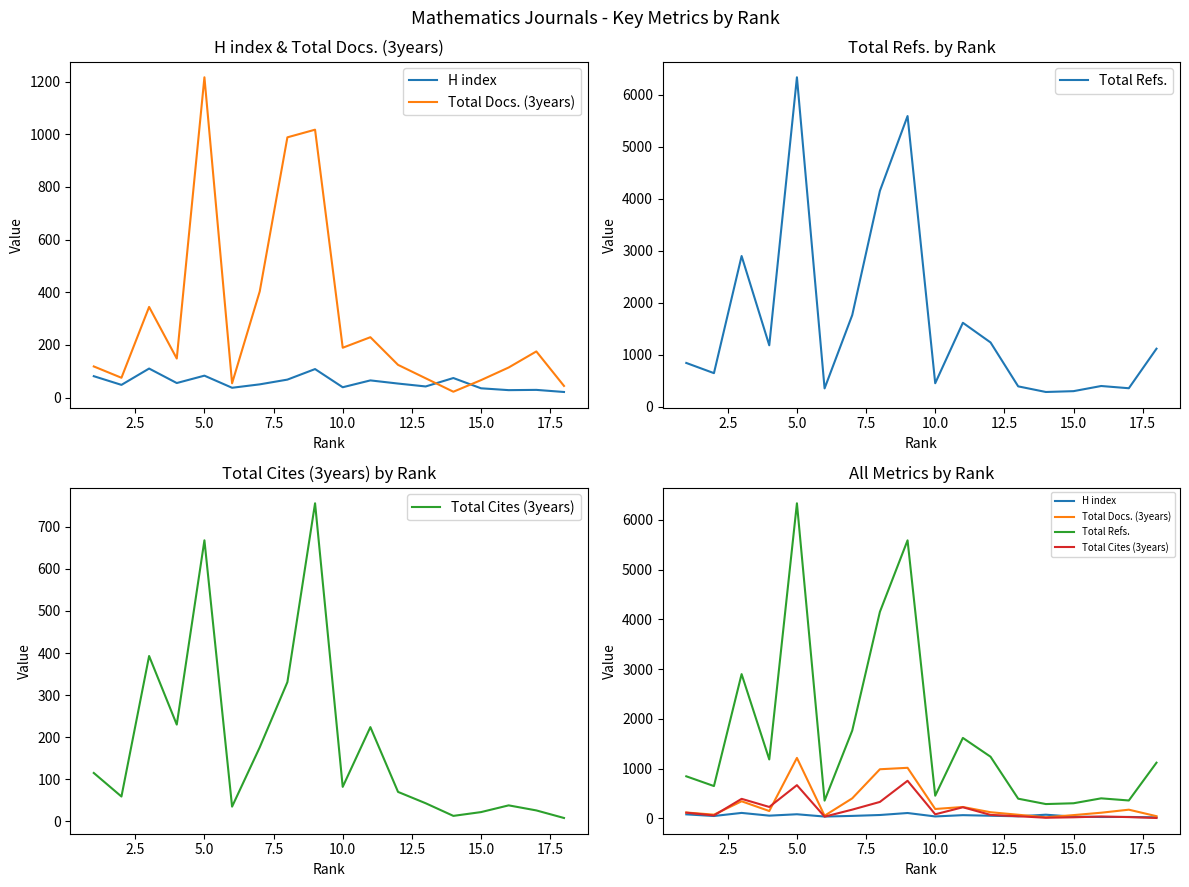

Which series has the largest total across all categories?

Total Refs.